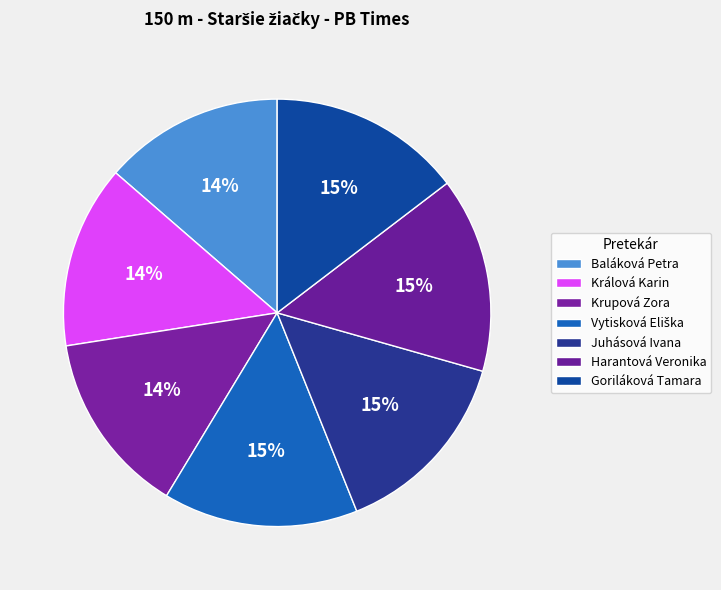

How many slices are in this pie chart?

7